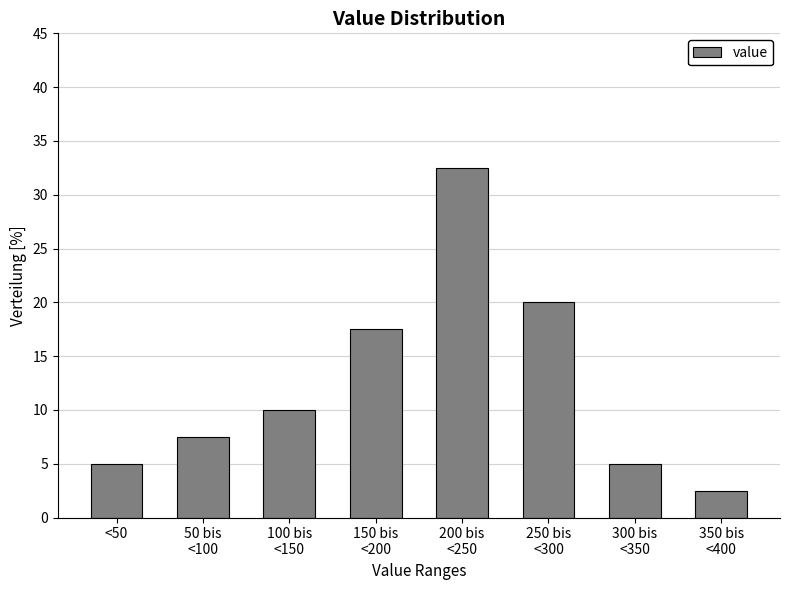

Reading left to right, what are all the values shown in this chart?

5.0	7.5	10.0	17.5	32.5	20.0	5.0	2.5